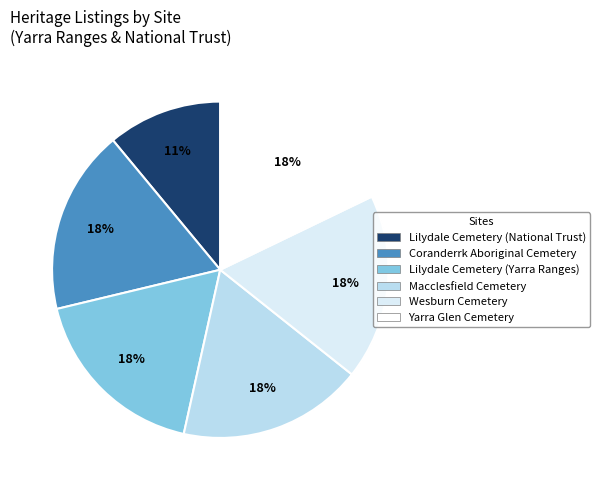

Which slice is the smallest?

Lilydale Cemetery (National Trust)